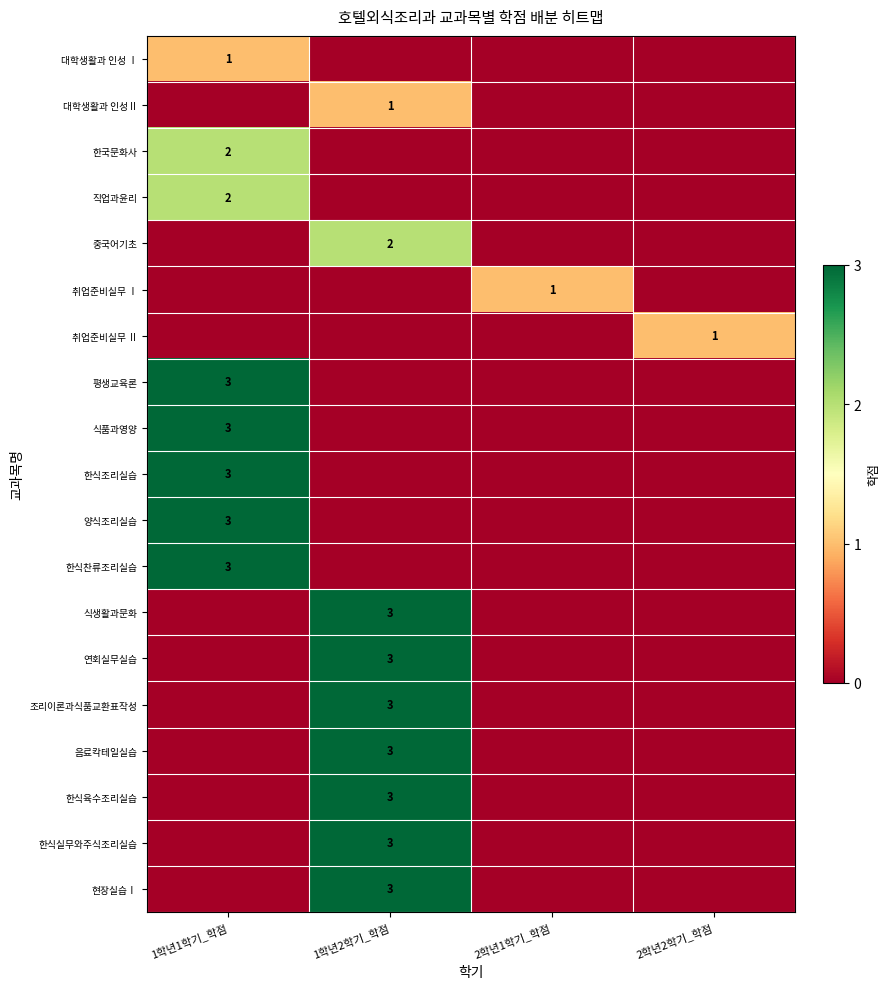

True or false: 음료칵테일실습 has a value of 3 at 1학년2학기_학점.

True